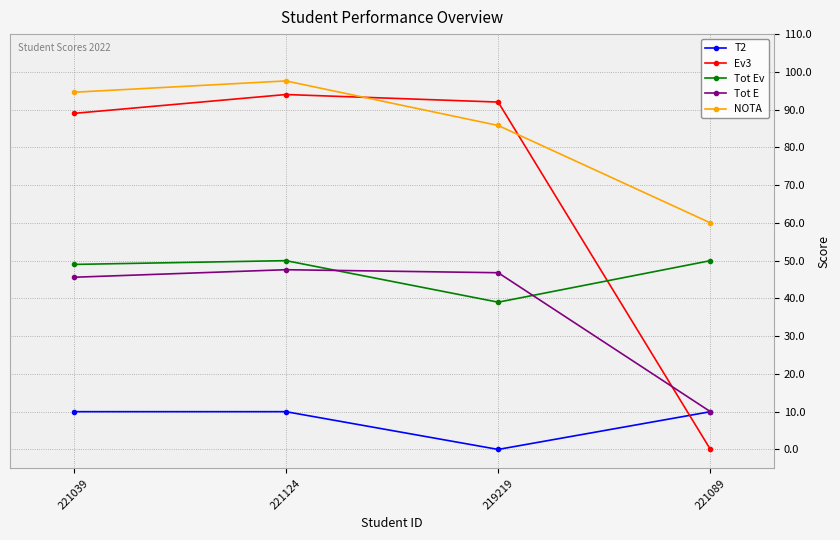

What is the total value across all series at 221089?

130.0